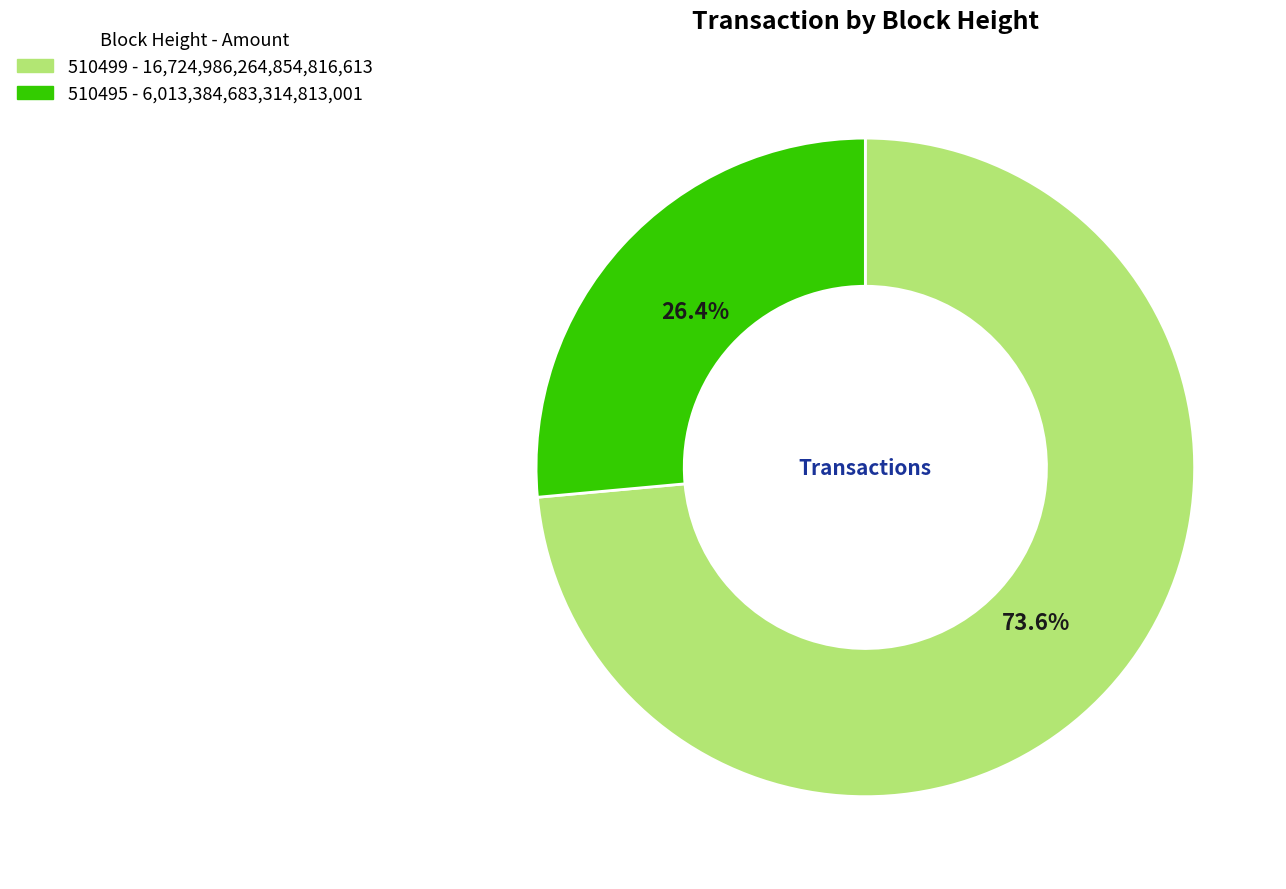

What is the majority slice?

510499